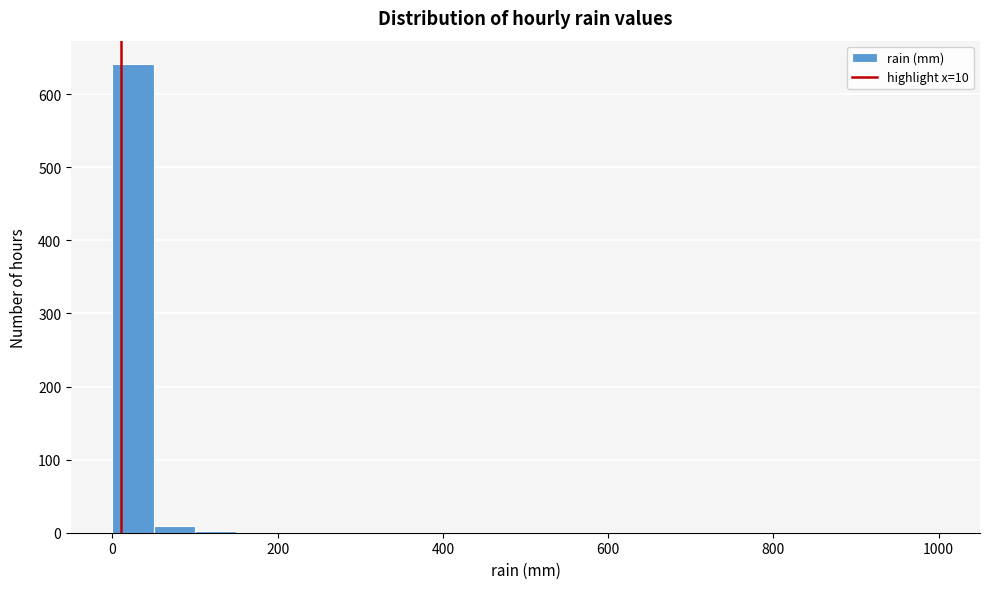

Around what value on the x-axis is the tallest bar? Give the approximate position of its centre, as read against the axis.

20